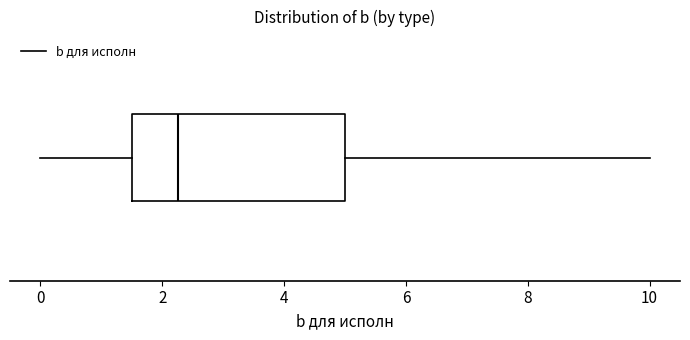

Where does the left whisker of the box end on the x-axis? The values are not printed on the chart, so give them approximately, as read against the axis.

0.0